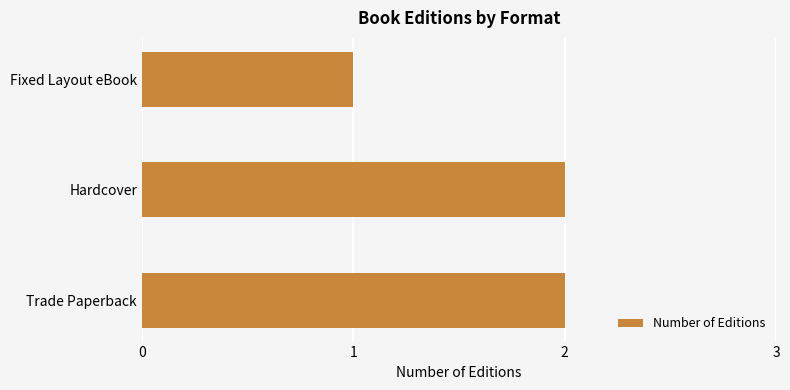

True or false: the data shows 1 at Fixed Layout eBook.

True